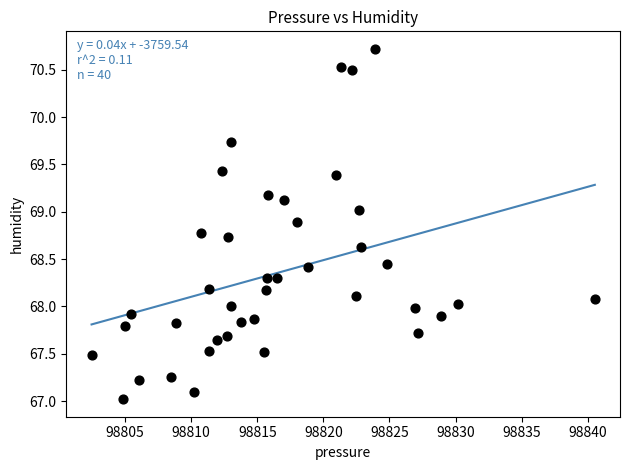

What is the range of X values (max minus min)?

38.1